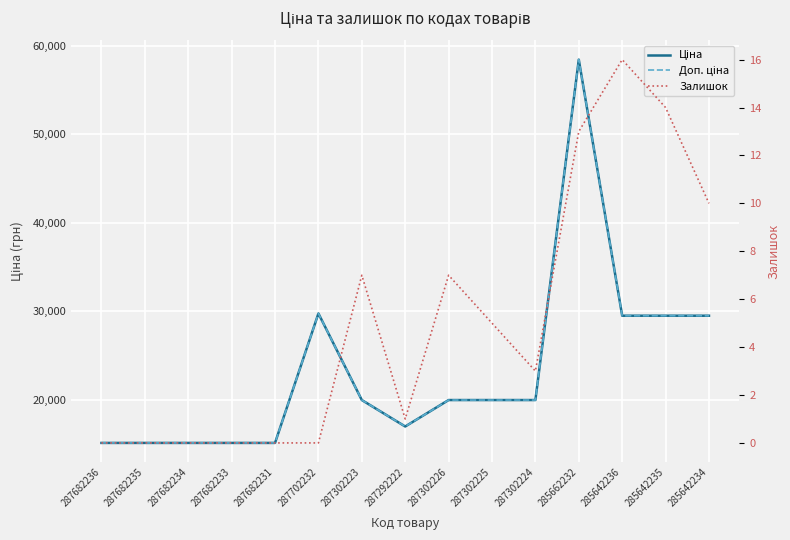

True or false: Залишок has a value of -9.5 at 287682234.

False